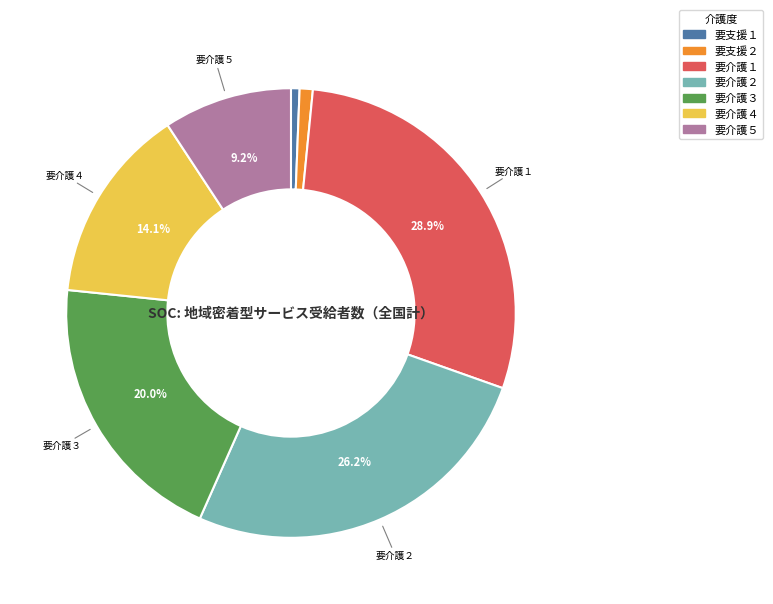

To the nearest percent, what percentage of the pie is 要支援２?

1%